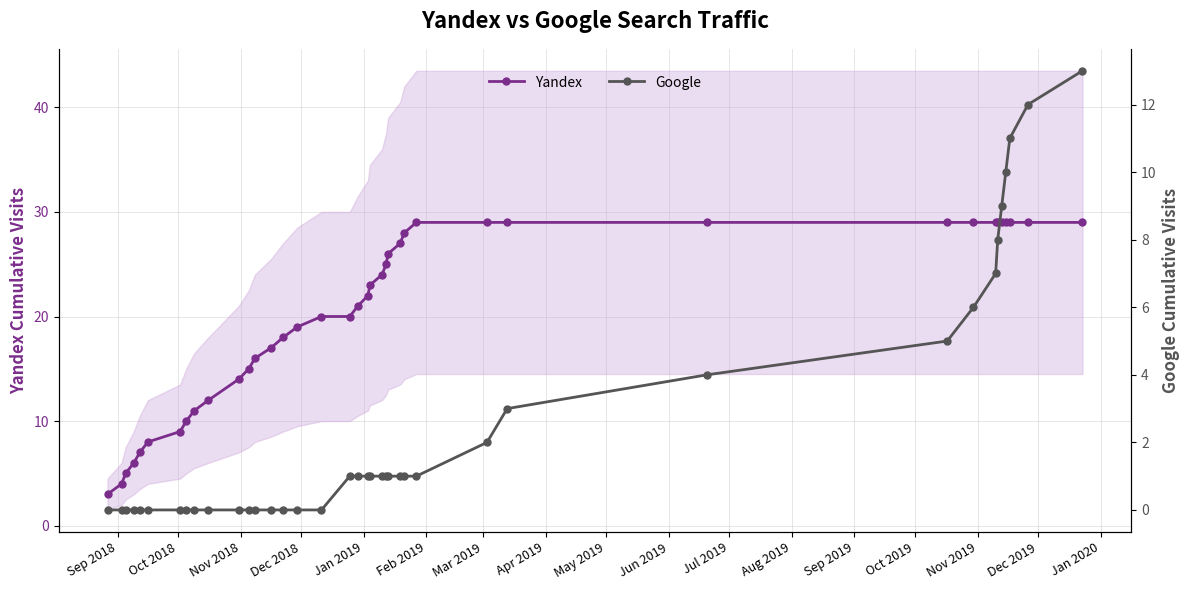

What is the value of the Yandex point at the 30th from the left?

29